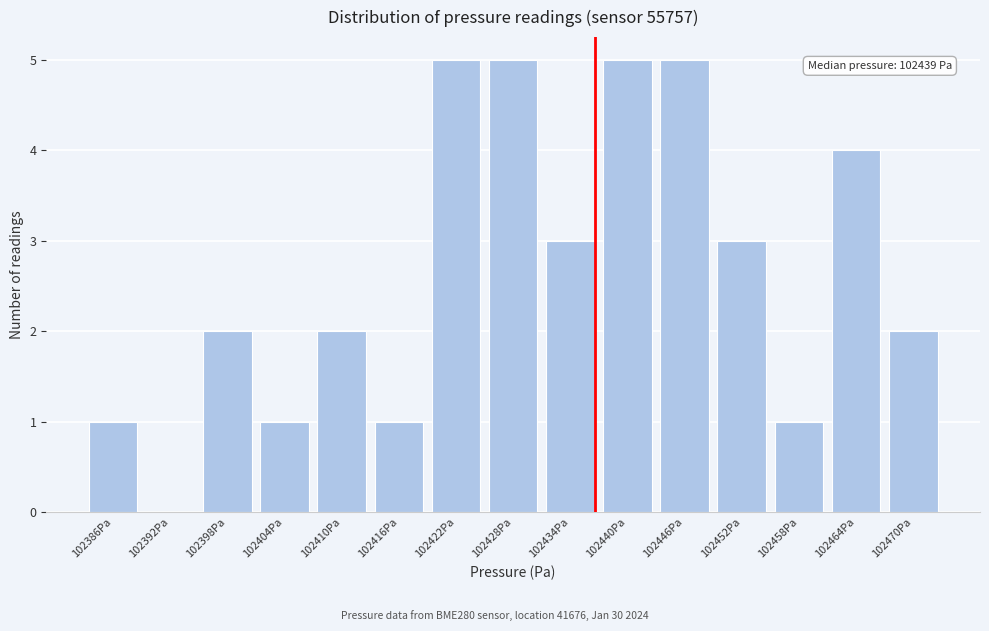

Reading left to right, transcribe all the data shown in this chart.

102386Pa=1	102392Pa=0	102398Pa=2	102404Pa=1	102410Pa=2	102416Pa=1	102422Pa=5	102428Pa=5	102434Pa=3	102440Pa=5	102446Pa=5	102452Pa=3	102458Pa=1	102464Pa=4	102470Pa=2